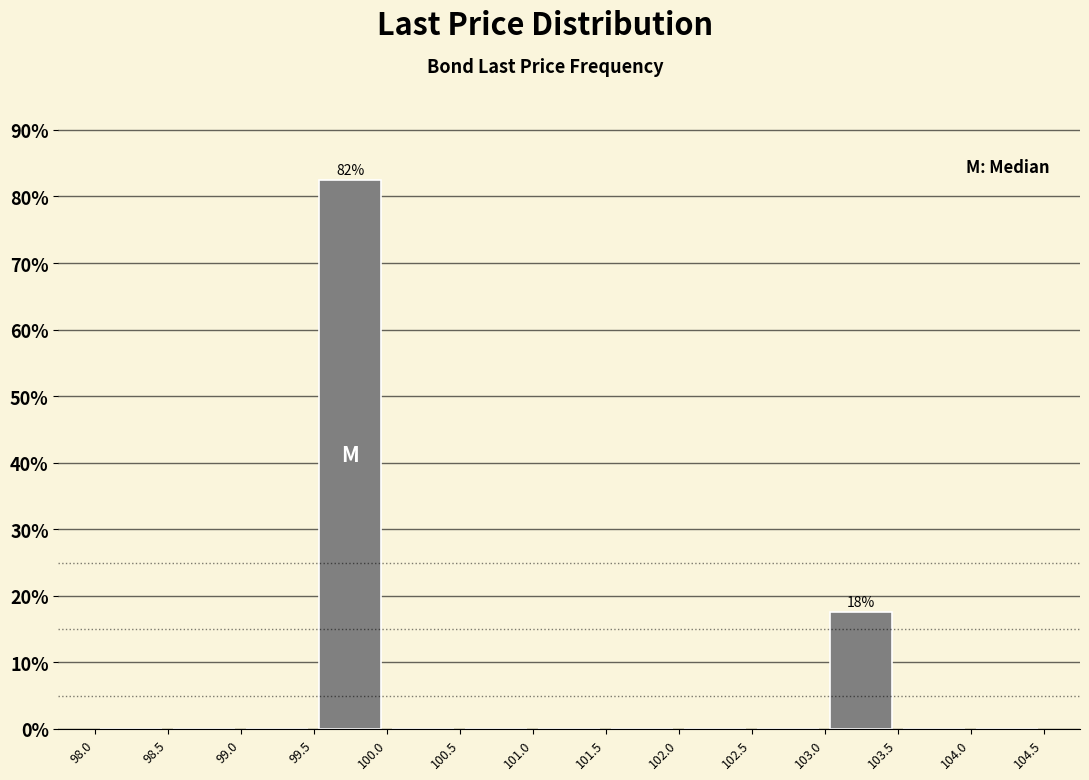

Over which range of the x-axis is the bar tallest?

99.5 to 100.0